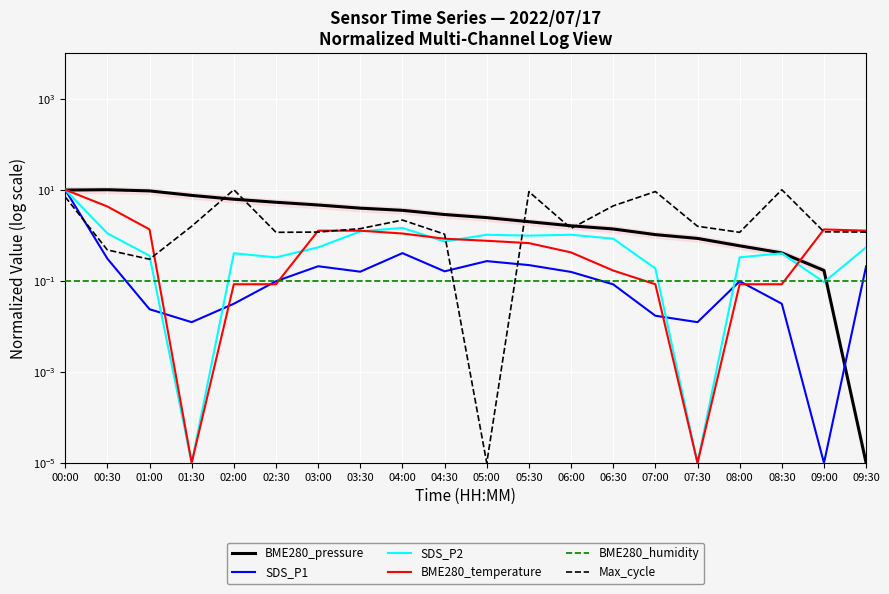

What are all the series names shown in the legend?

BME280_pressure, SDS_P1, SDS_P2, BME280_temperature, BME280_humidity, Max_cycle